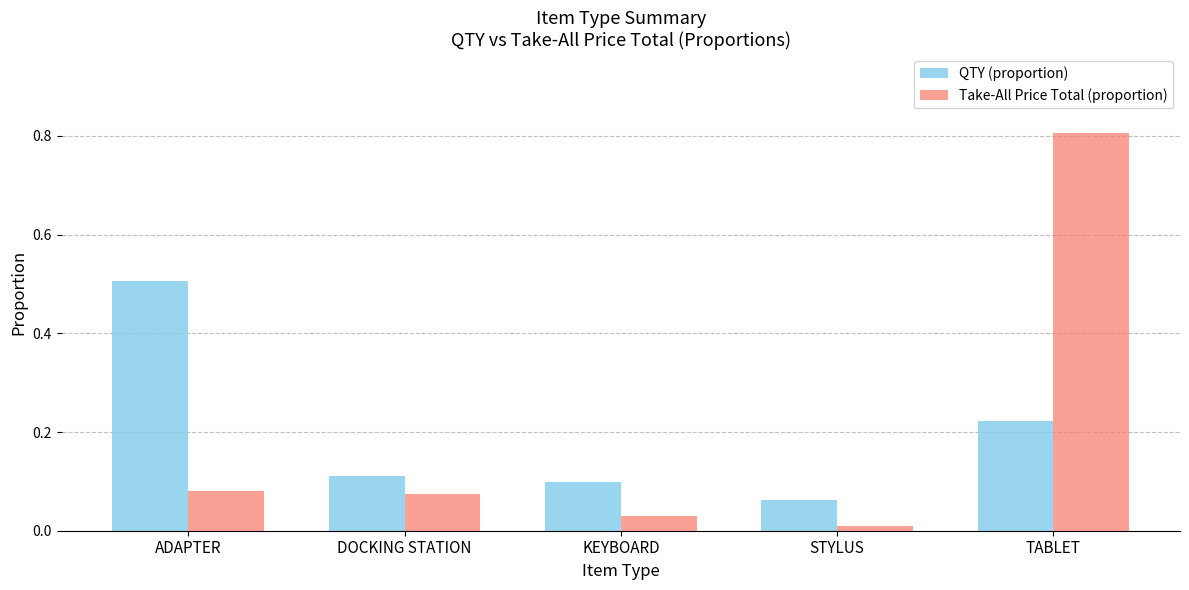

At TABLET, list the series in order from largest to smallest.

Take-All Price Total (proportion), QTY (proportion)